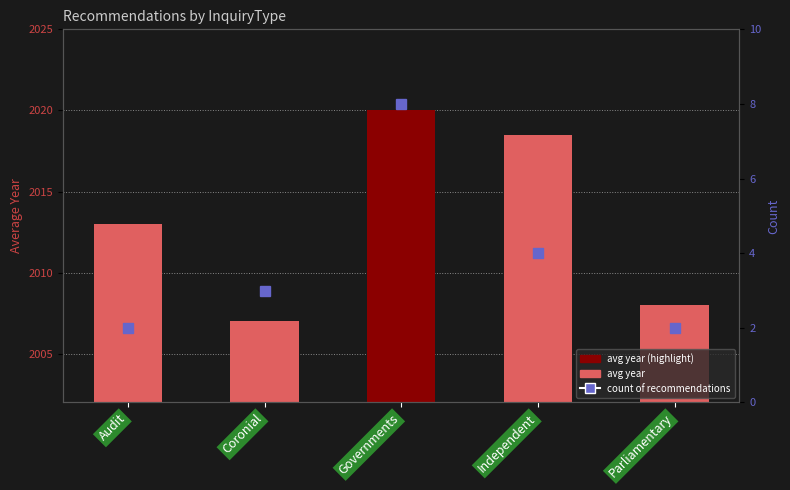

Reading left to right, what are all the values shown in this chart?

avg year: 2013.0	2007.0	2020.0	2018.5	2008.0
count: 2.0	3.0	8.0	4.0	2.0